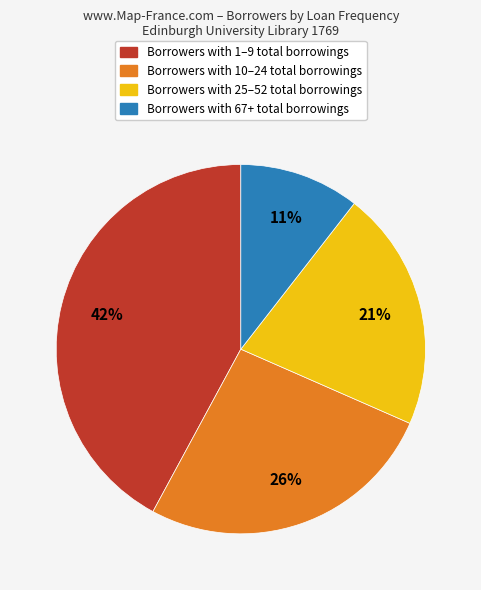

Does any single category account for the majority?

No